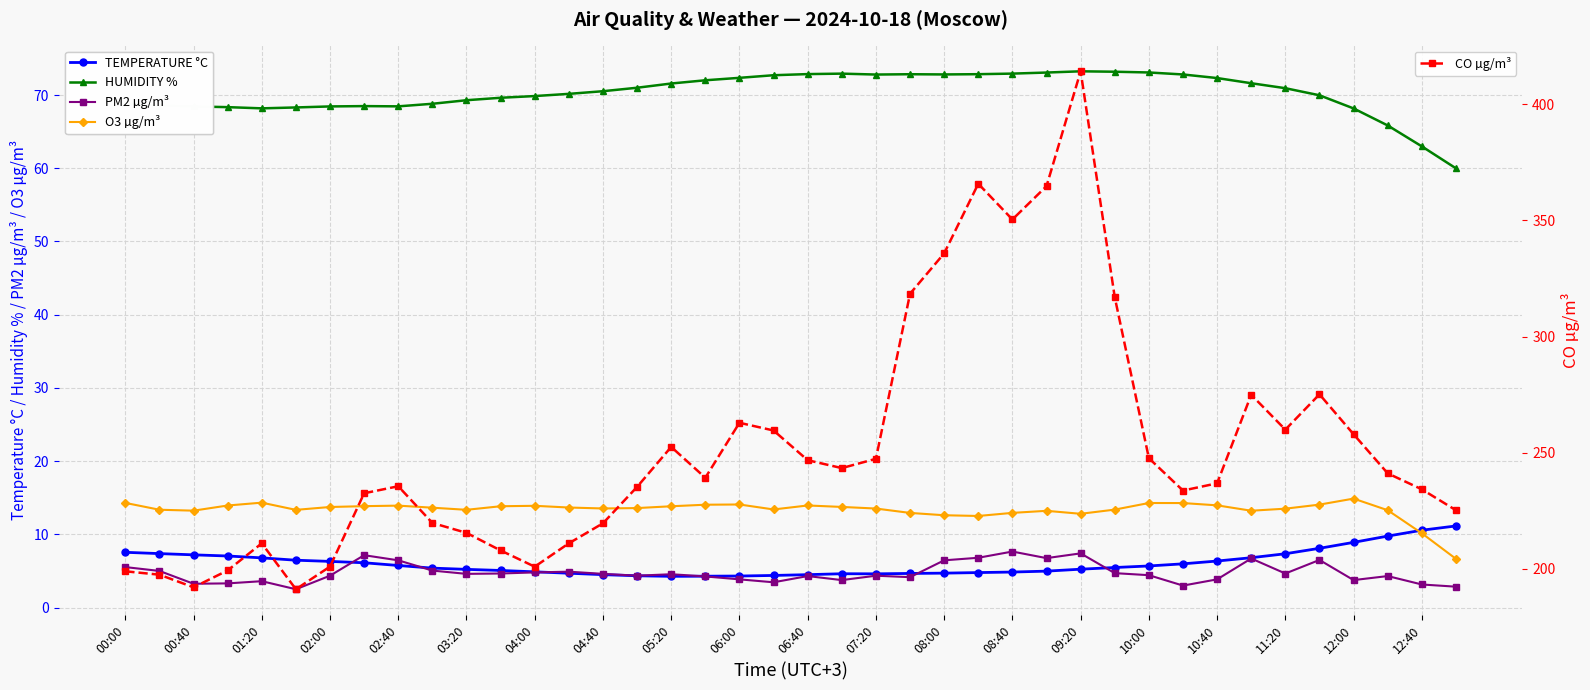

Reading right to left, extract all data points from this chart.

TEMPERATURE °C: 11.1	10.6	9.8	8.9	8.1	7.3	6.8	6.4	6.0	5.7	5.5	5.2	5.0	4.8	4.8	4.7	4.7	4.6	4.6	4.5	4.4	4.3	4.3	4.3	4.3	4.5	4.7	4.9	5.1	5.2	5.4	5.7	6.1	6.3	6.5	6.8	7.0	7.2	7.4	7.5
HUMIDITY %: 60.0	63.0	65.8	68.2	70.0	70.9	71.6	72.3	72.8	73.1	73.2	73.2	73.1	72.9	72.9	72.8	72.8	72.8	72.9	72.9	72.7	72.4	72.0	71.6	71.0	70.5	70.2	69.9	69.6	69.3	68.8	68.5	68.5	68.4	68.3	68.2	68.4	68.4	68.6	68.9
PM2 µg/m³: 2.9	3.1	4.3	3.8	6.5	4.7	6.7	3.9	3.0	4.4	4.7	7.4	6.8	7.7	6.8	6.5	4.2	4.3	3.8	4.3	3.5	3.9	4.2	4.5	4.3	4.6	4.9	4.8	4.7	4.6	5.0	6.5	7.2	4.3	2.5	3.6	3.3	3.2	5.0	5.5
O3 µg/m³: 6.7	10.1	13.3	14.9	14.1	13.5	13.2	14.0	14.3	14.3	13.4	12.8	13.2	12.9	12.5	12.6	12.9	13.5	13.7	13.9	13.4	14.1	14.0	13.8	13.6	13.5	13.7	13.9	13.8	13.3	13.6	13.9	13.8	13.7	13.3	14.3	13.9	13.2	13.4	14.3
CO µg/m³: 225.3	234.3	241.1	258.0	275.2	259.9	275.0	236.8	233.7	247.7	317.0	414.2	364.8	350.4	365.8	335.8	318.5	247.4	243.4	246.8	259.6	262.9	239.2	252.5	235.3	219.6	211.0	200.9	207.9	215.5	219.8	235.6	232.6	201.0	191.2	211.0	199.3	192.1	197.5	199.0